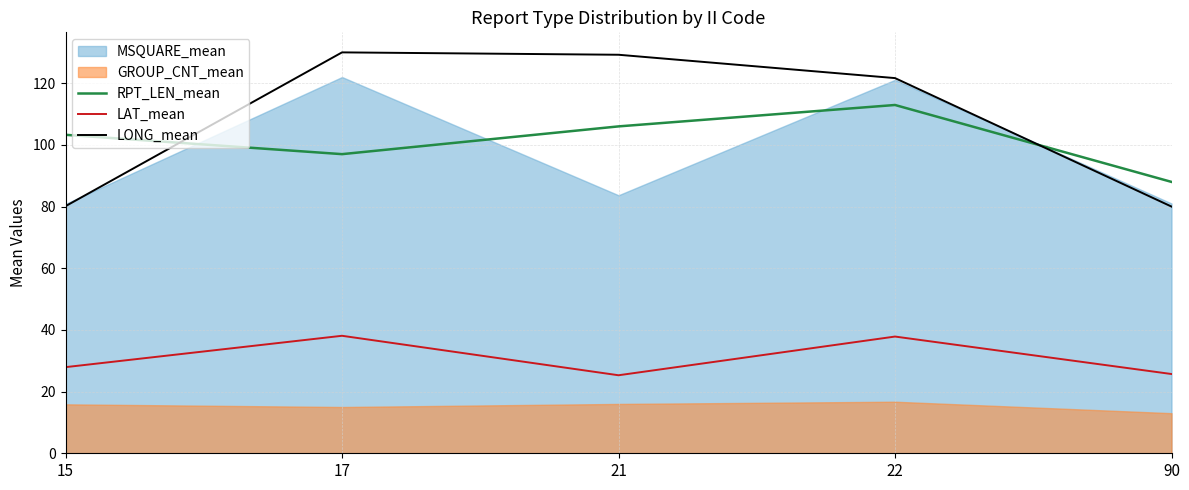

Where is RPT_LEN_mean nearest to the value 100?

17